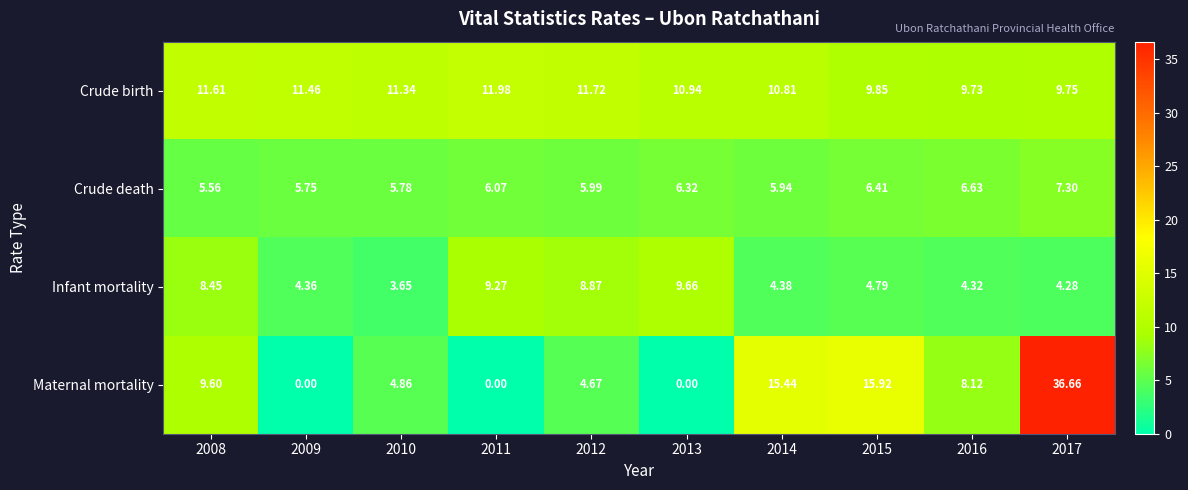

Which series has the largest range (max minus min)?

Maternal mortality